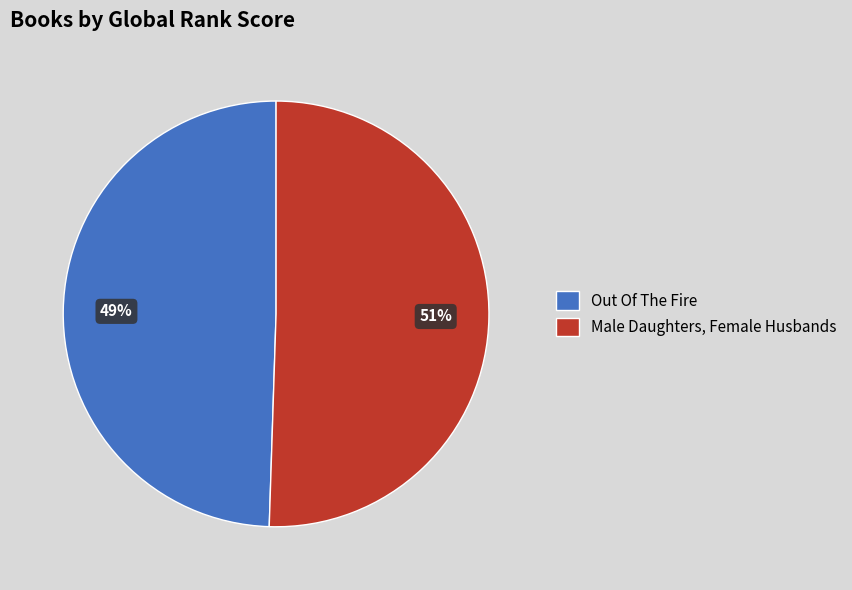

Rank the categories by value from highest to lowest.

Male Daughters, Female Husbands, Out Of The Fire